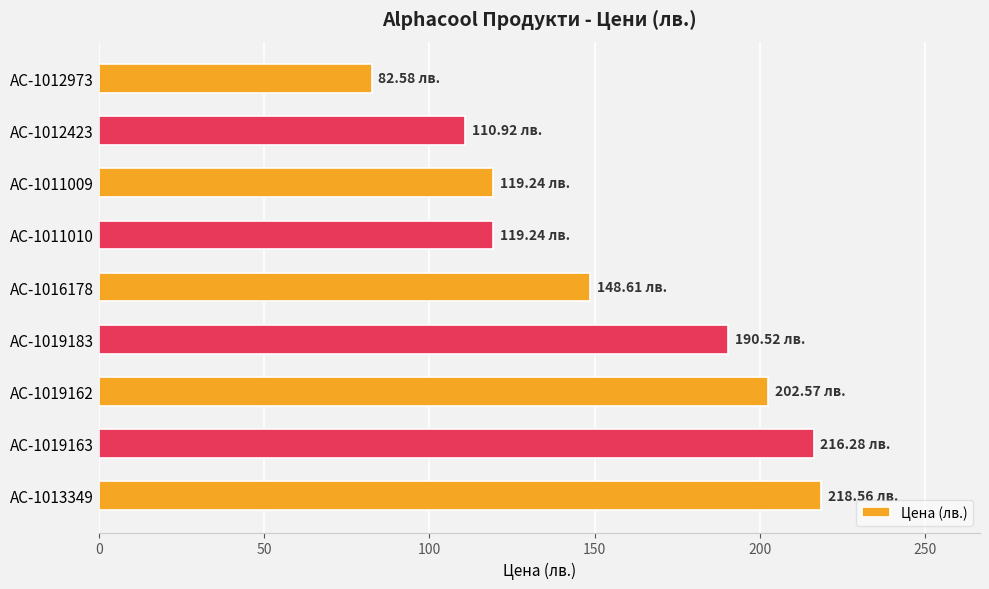

Between AC-1011009 and AC-1019183, which is larger?

AC-1019183